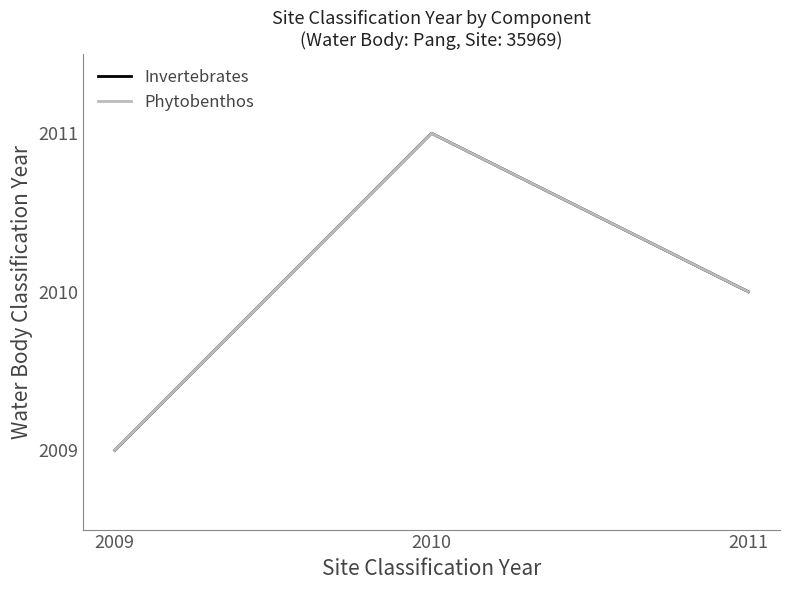

The value of Invertebrates at 2010 is 3541. True or false?

False